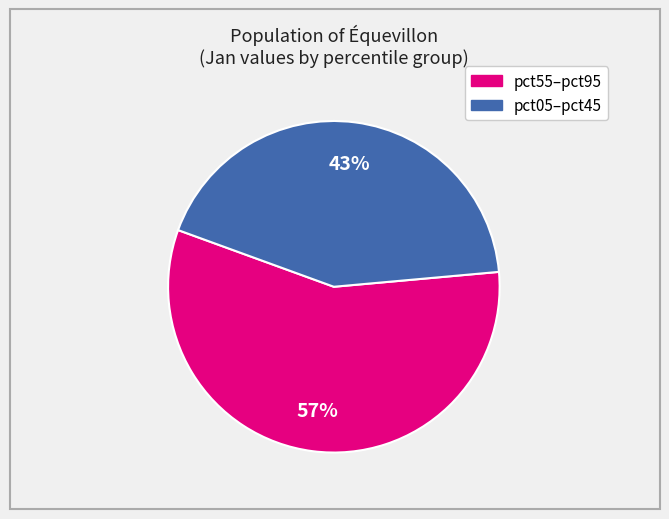

Does any single category account for the majority?

Yes